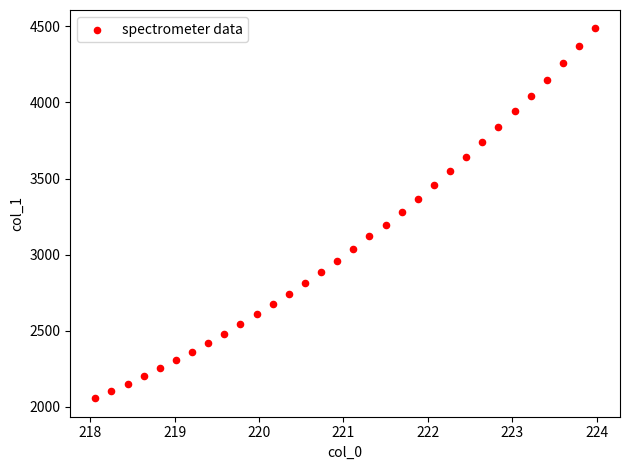

What is the range of X values (max minus min)?

5.9